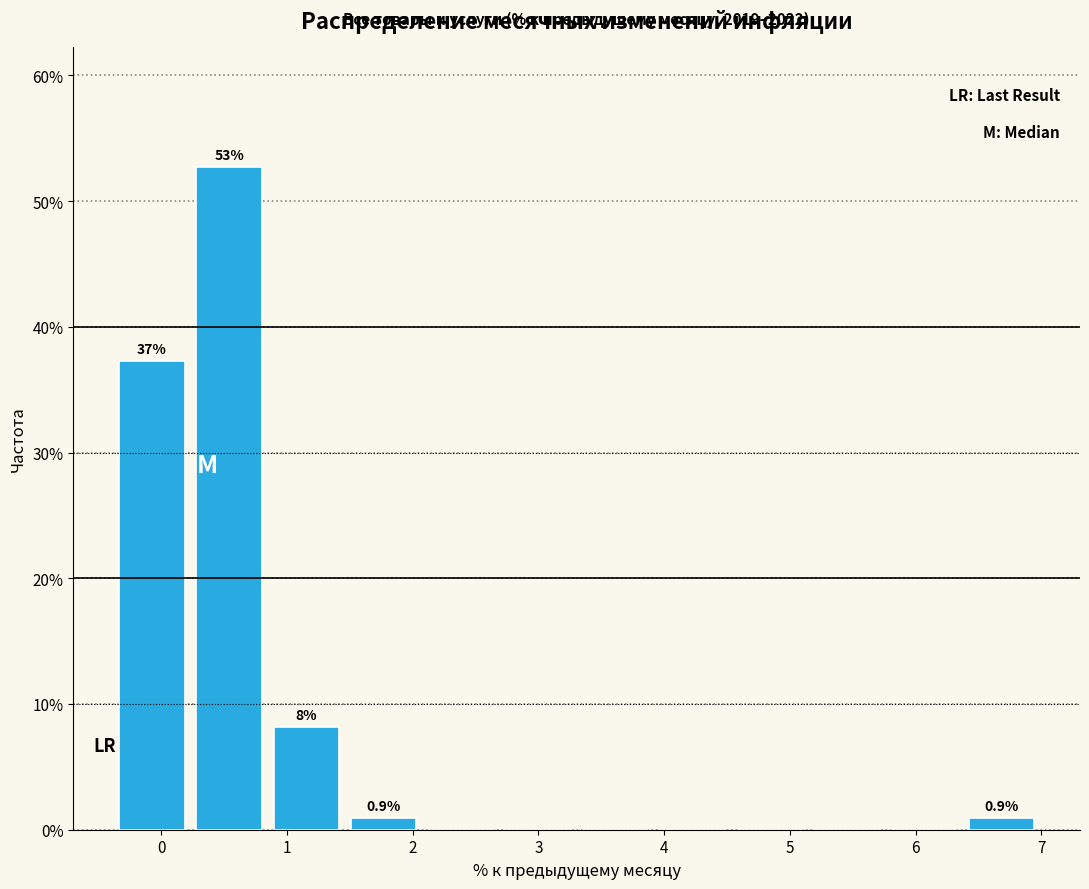

Which range on the x-axis has the tallest bar?

0.2 to 0.8